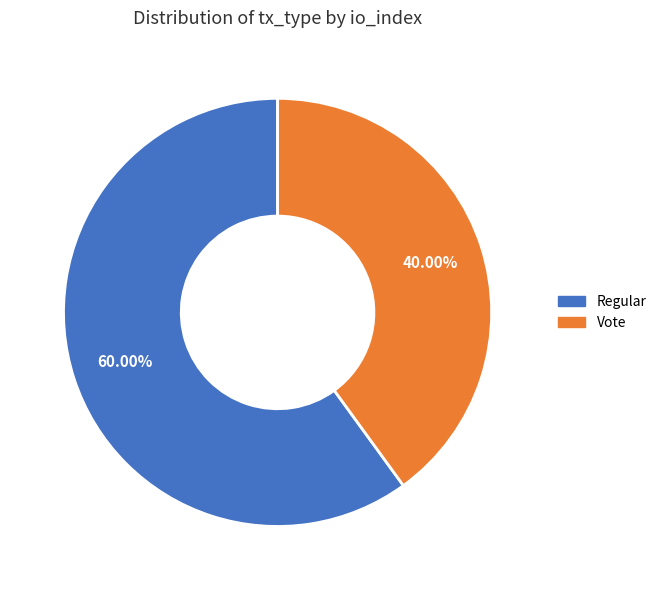

How many segments does this pie chart have?

2